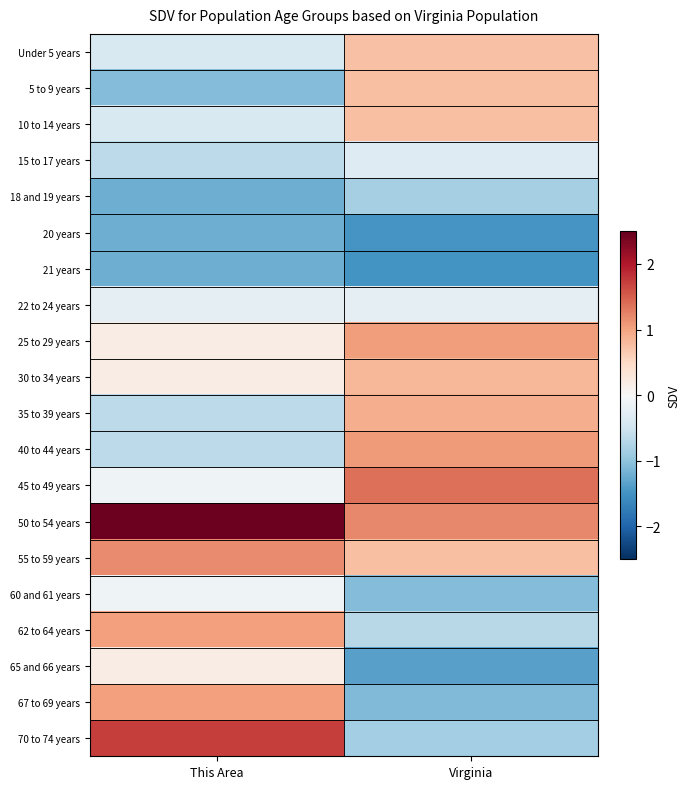

At how many categories does at least one series exceed 2?

1